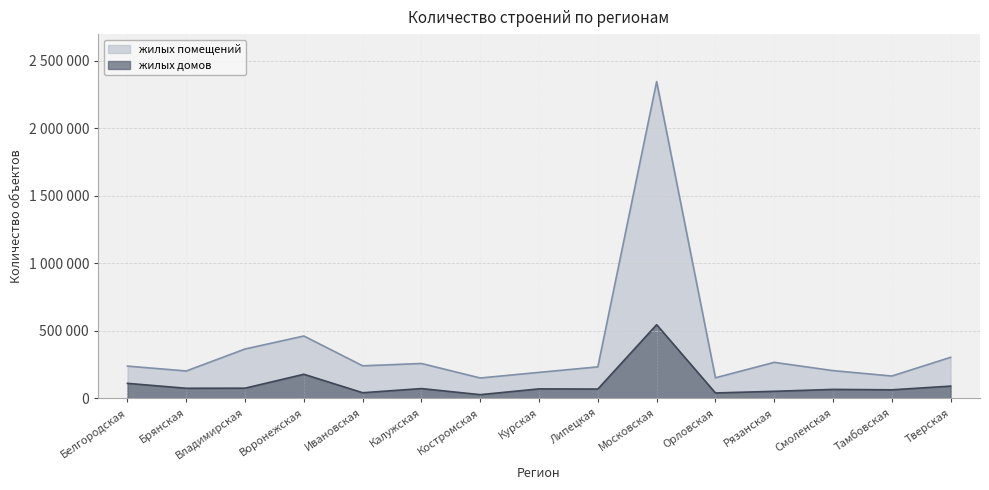

What is the difference between the maximum and second lowest values in the жилых домов series?

505573